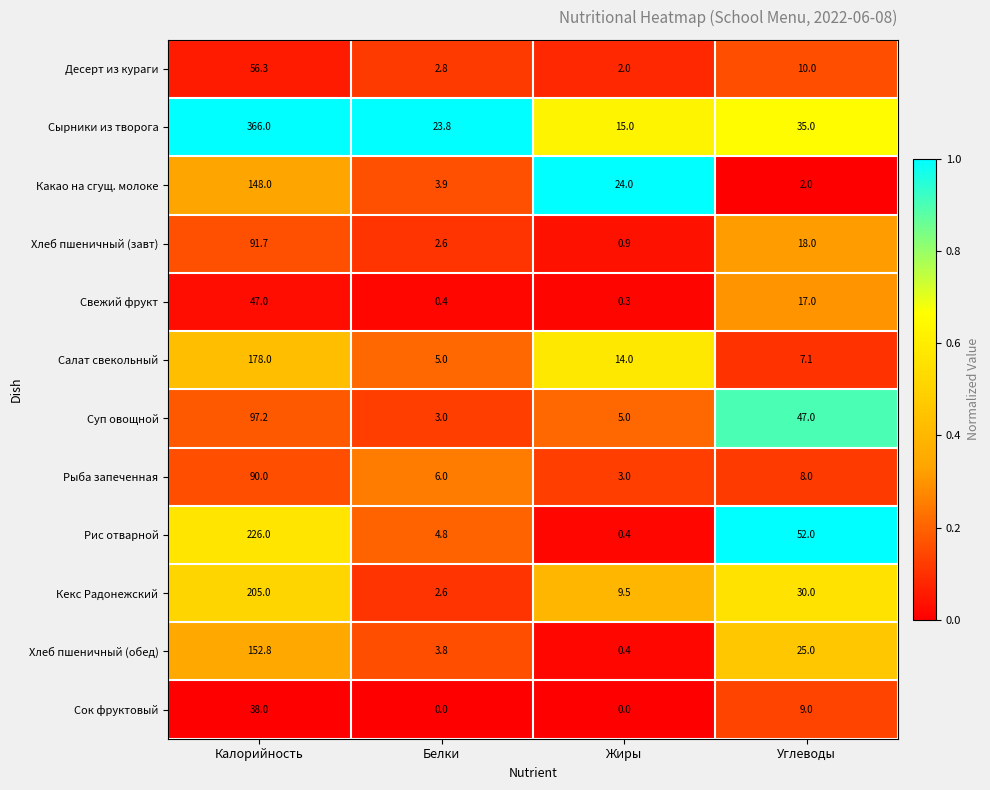

Between Калорийность and Углеводы, which series saw the biggest shift?

Сырники из творога